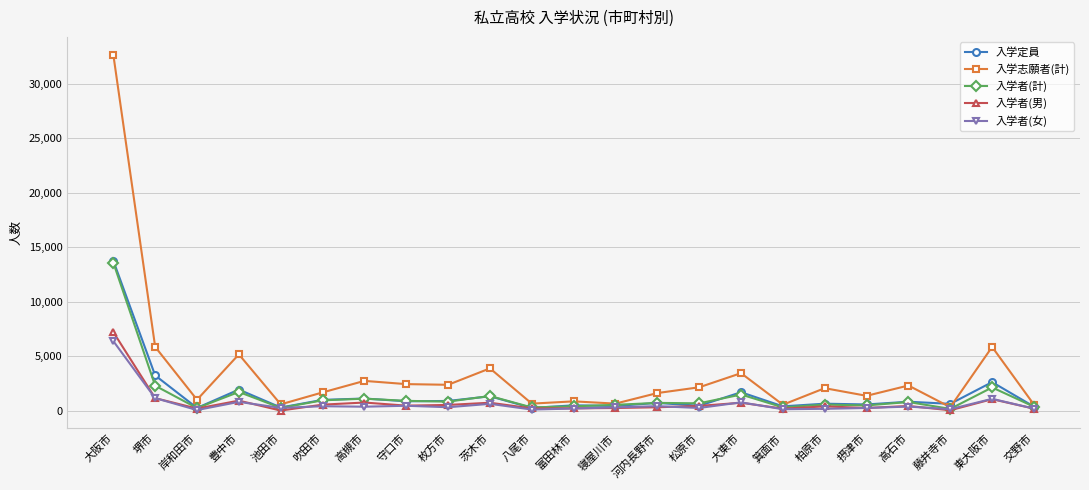

True or false: 入学定員 has a value of 360 at 交野市.

True